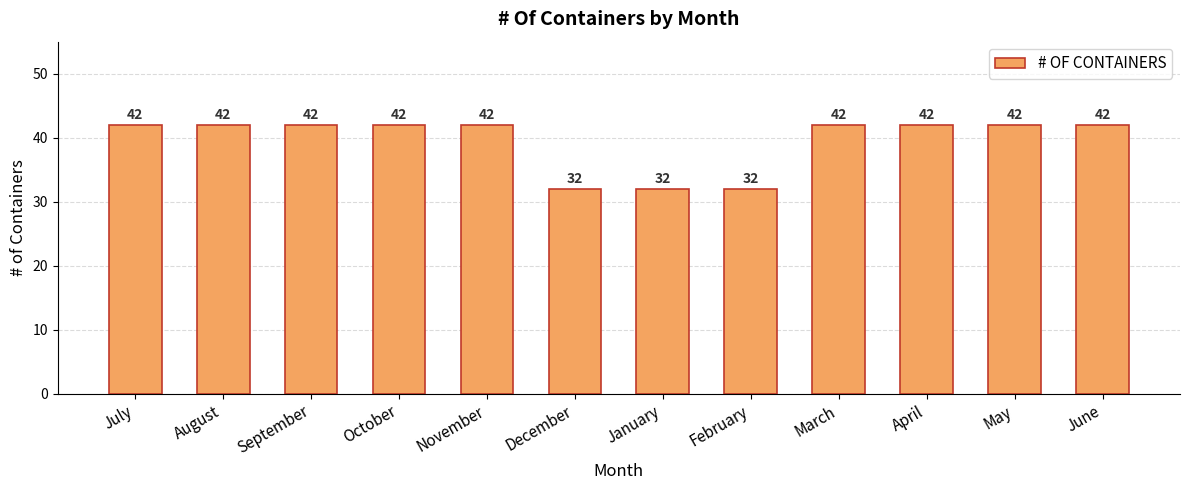

Are the bars grouped side by side (vs. stacked)?

No